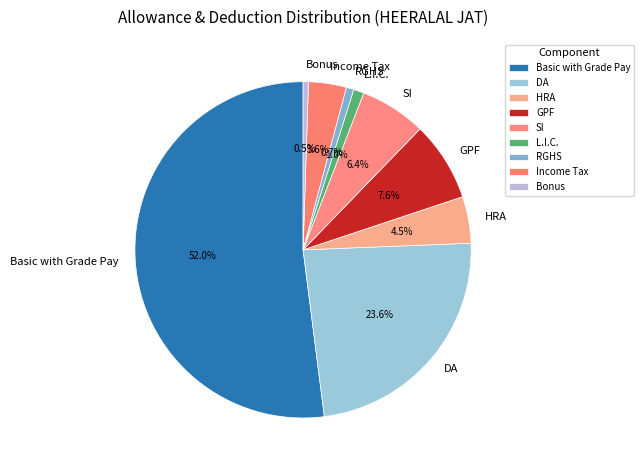

Which slice is the largest?

Basic with Grade Pay